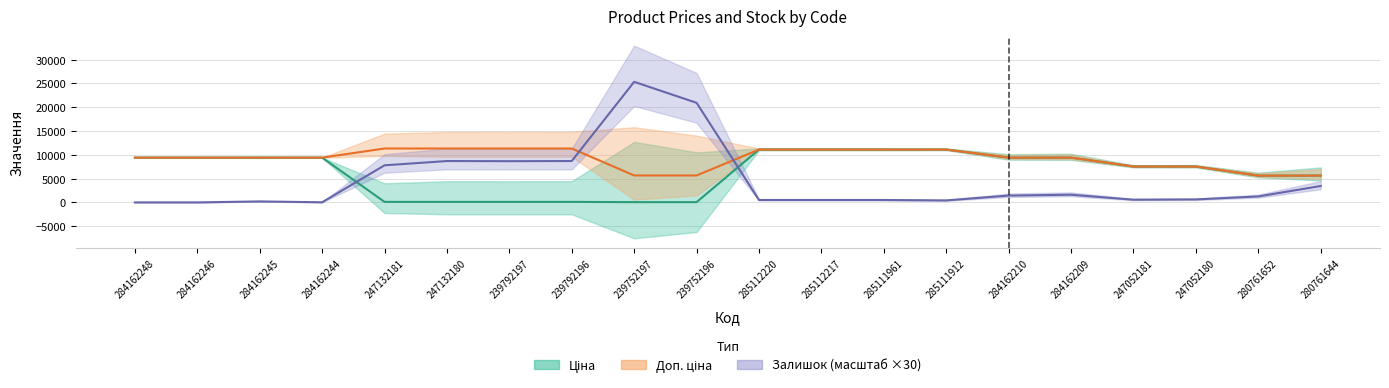

Is the value of Ціна at 247132181 greater than the value of Залишок at 285112217?

No